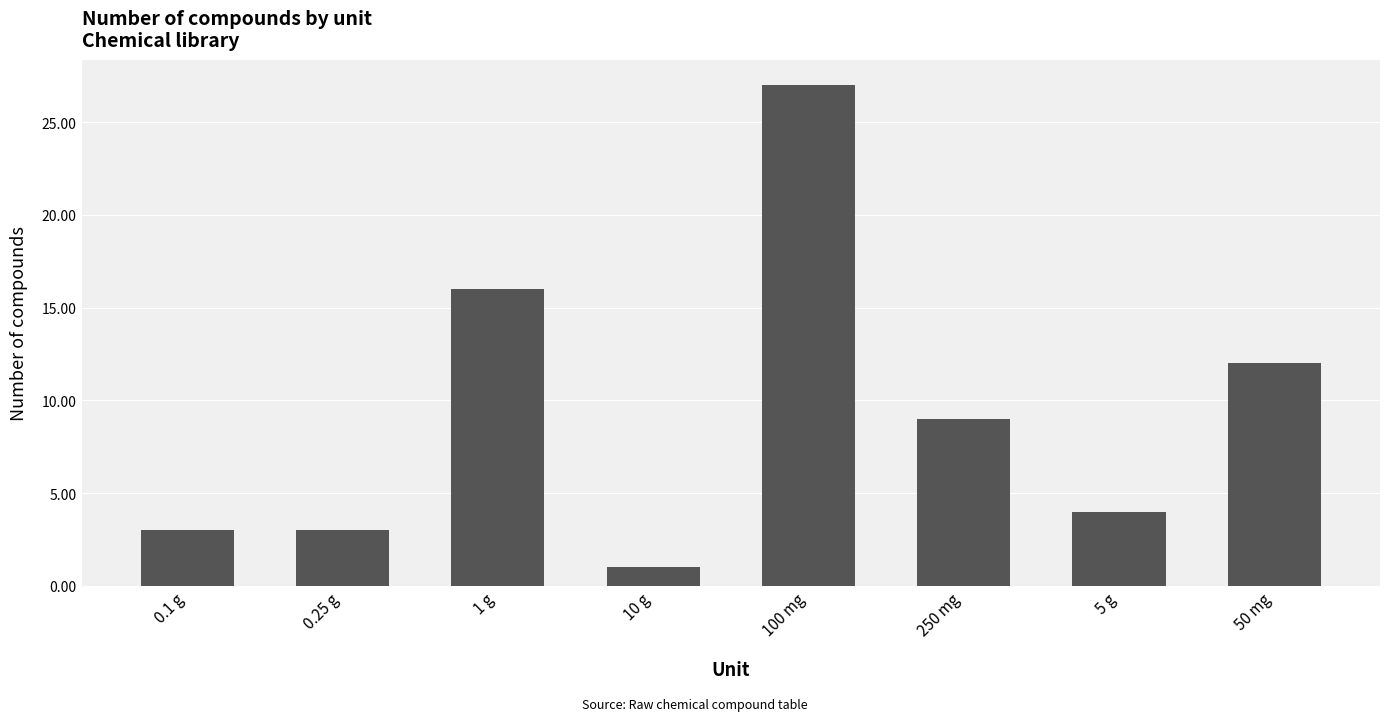

Reading left to right, what are all the values shown in this chart?

3	3	16	1	27	9	4	12